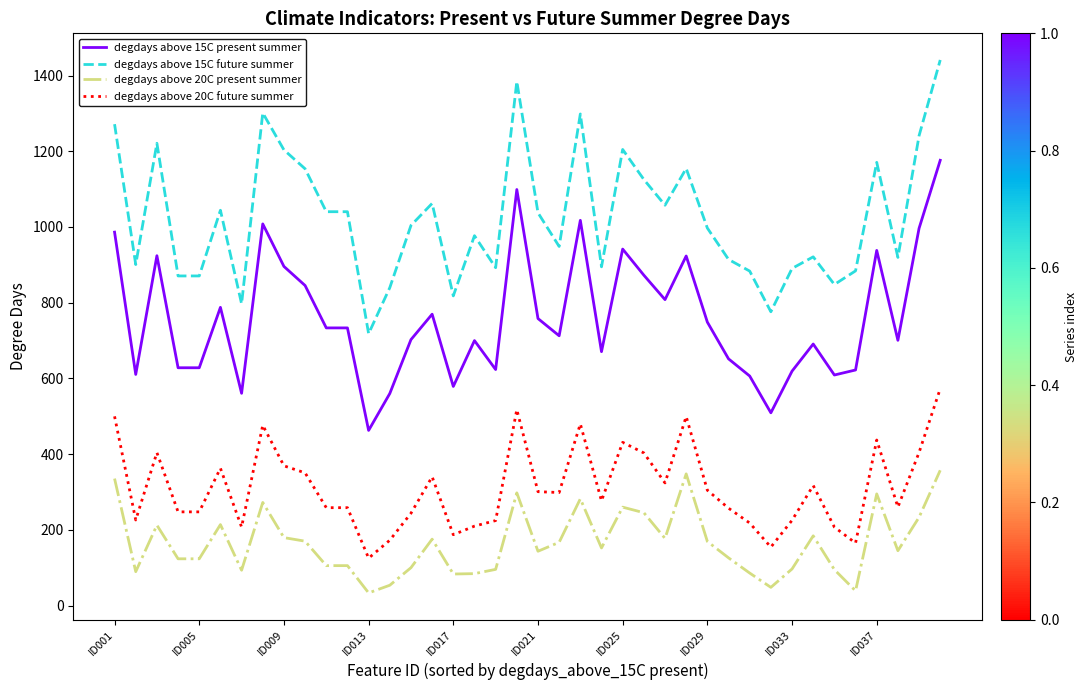

Rank the series by their average value, from lowest to highest.

degdays above 20C present summer, degdays above 20C future summer, degdays above 15C present summer, degdays above 15C future summer